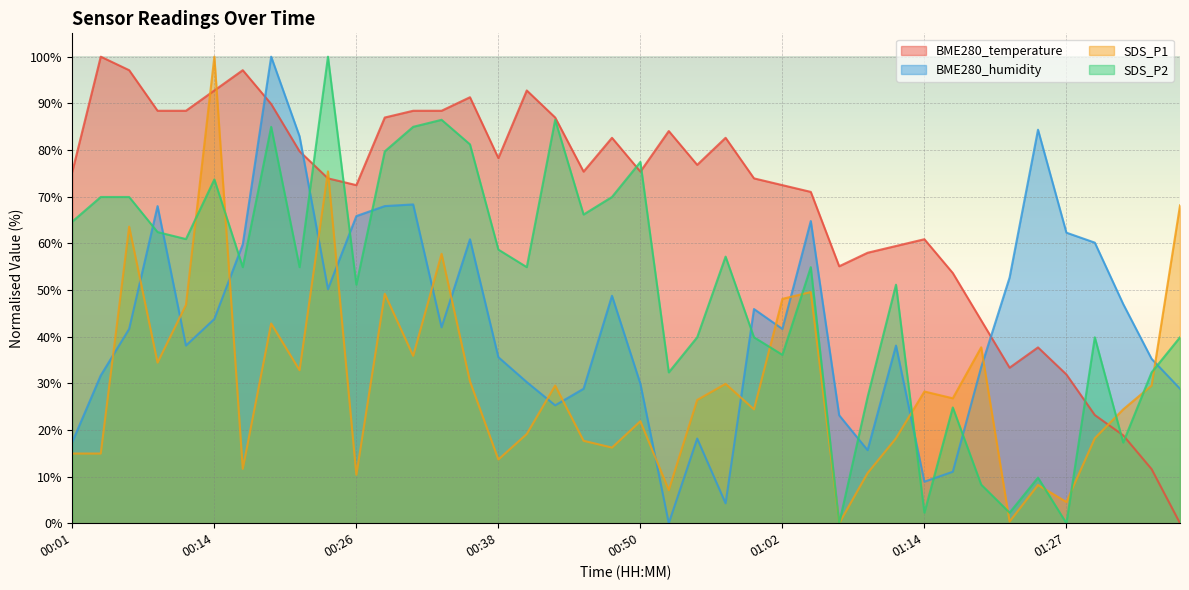

True or false: SDS_P1 has more than 0 interior local peaks.

True